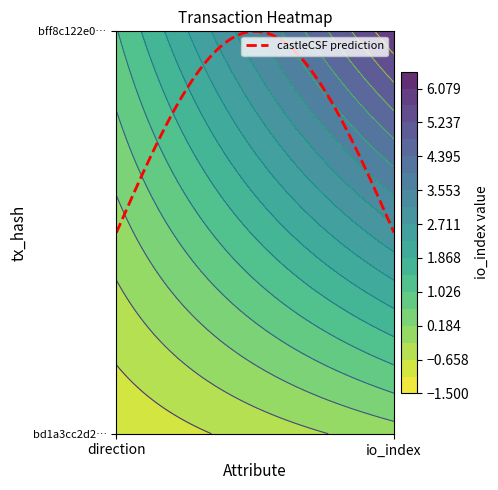

What is the difference between the highest and lowest values at 0?

2